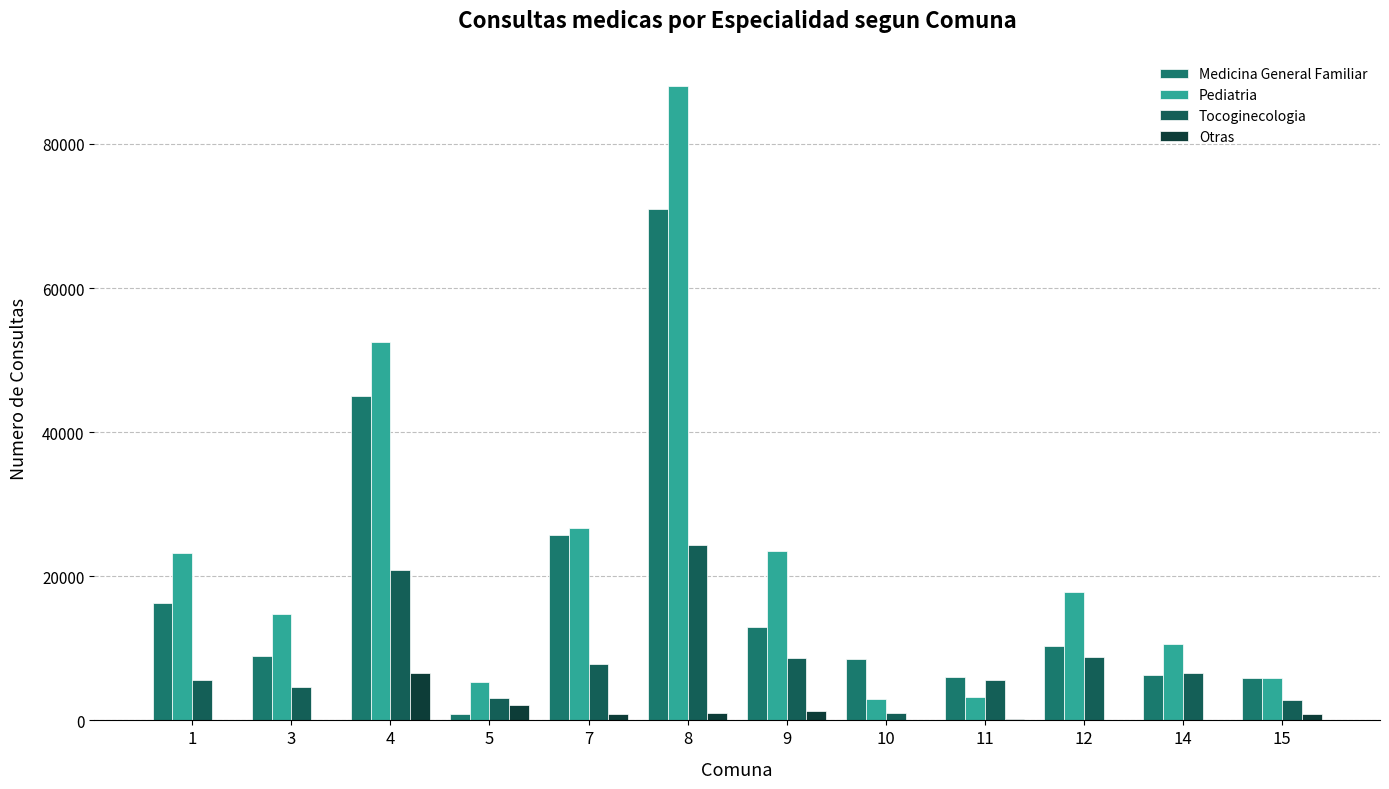

Is it true that Otras equals 2068 at 5?

True